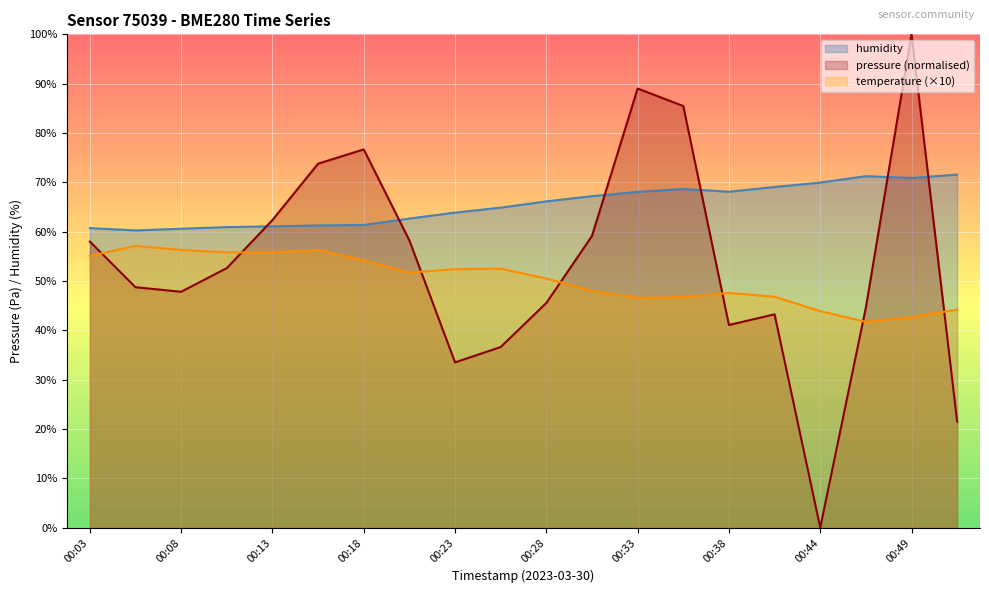

In humidity, how many points are lower than both neighbors (excluding endpoints)?

3